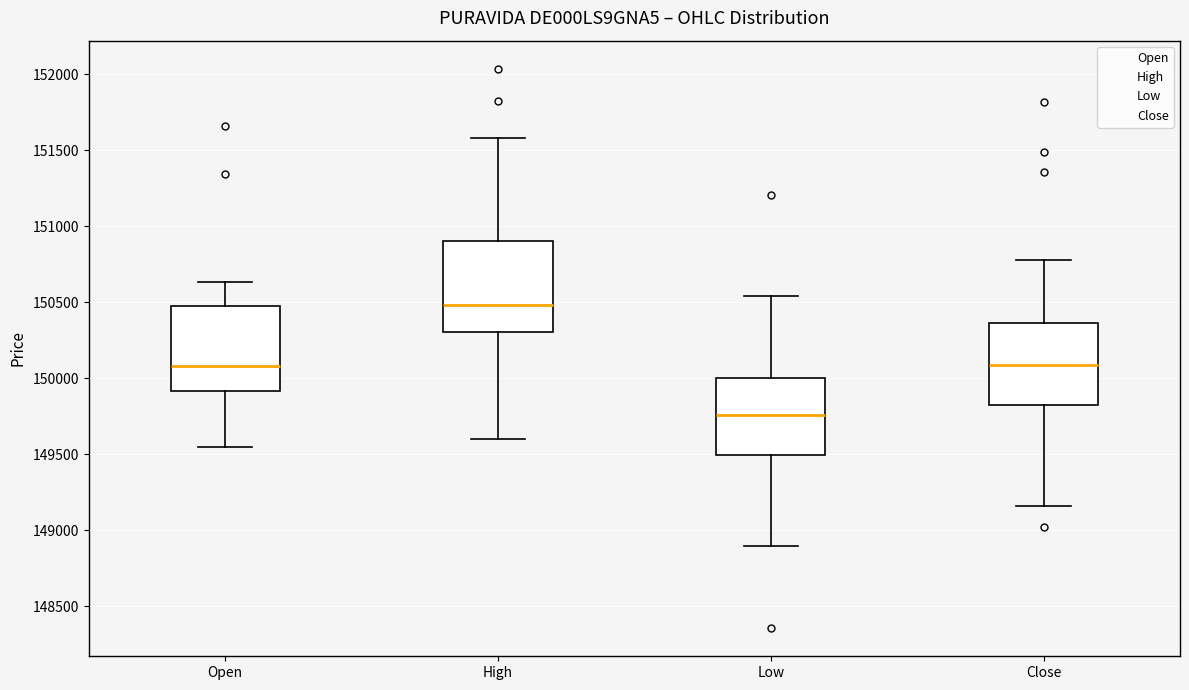

Reading left to right, read every box against the y-axis: the position of its median line, the range the box covers, and the ends of its whiskers. The values are not printed on the chart, so give them approximately, as read against the axis.

Open: median 150100, box 149900 to 150500, whiskers 149550 to 150650
High: median 150500, box 150300 to 150900, whiskers 149600 to 151600
Low: median 149750, box 149500 to 150000, whiskers 148900 to 150550
Close: median 150100, box 149850 to 150350, whiskers 149150 to 150800